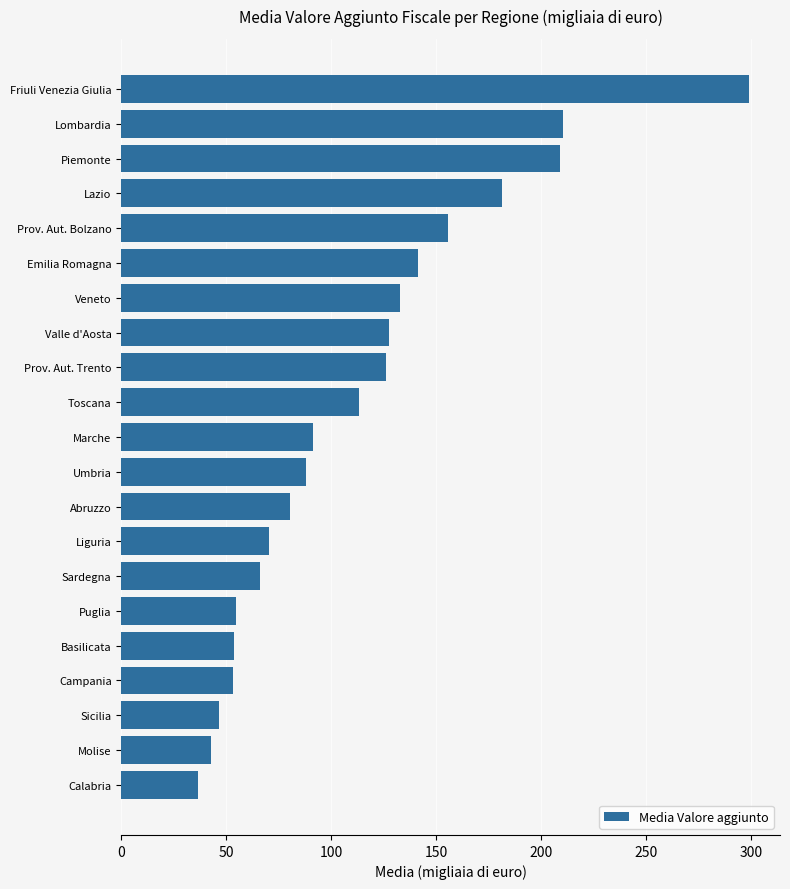

Is it true that the value at Basilicata is 53.6?

True